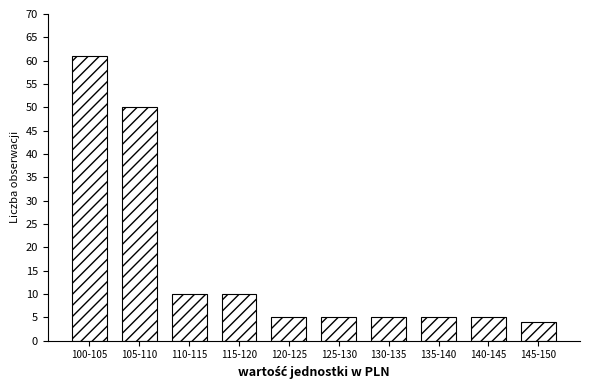

Reading left to right, transcribe all the data shown in this chart.

61	50	10	10	5	5	5	5	5	4